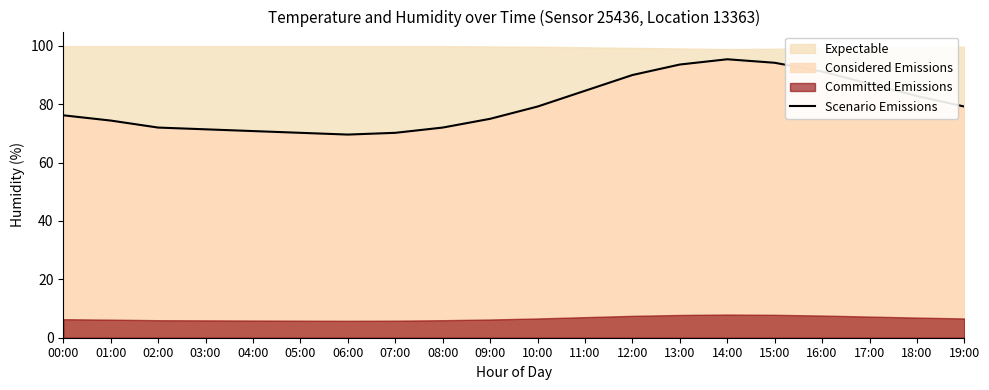

Rank the categories by value from lowest to highest.

06:00, 05:00, 07:00, 04:00, 03:00, 02:00, 08:00, 01:00, 09:00, 00:00, 10:00, 19:00, 18:00, 11:00, 17:00, 12:00, 16:00, 13:00, 15:00, 14:00